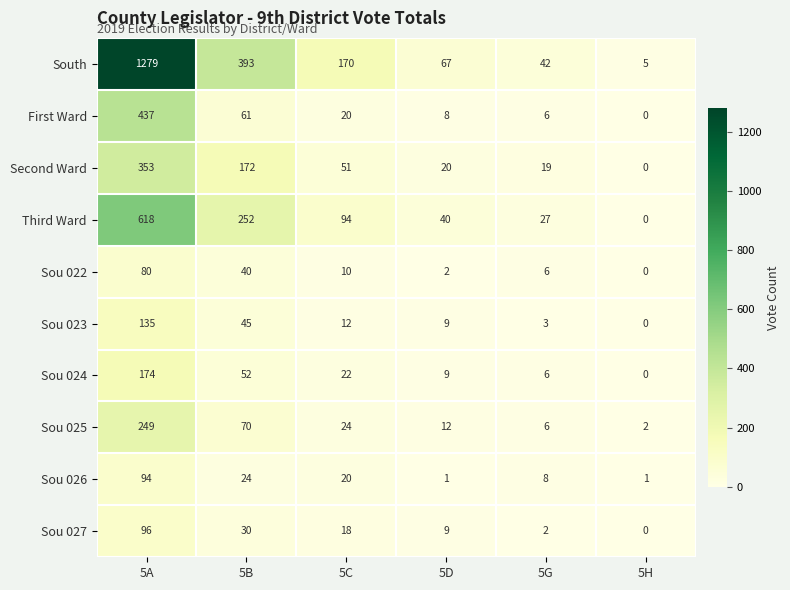

The Second Ward series shows 204 at 5H. True or false?

False